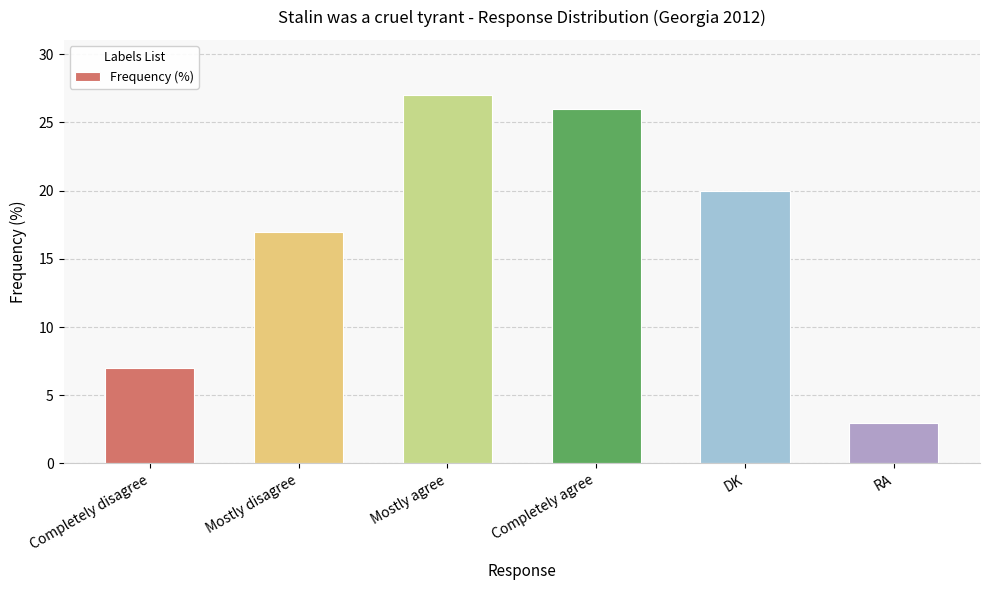

True or false: the data shows 27 at Mostly agree.

True